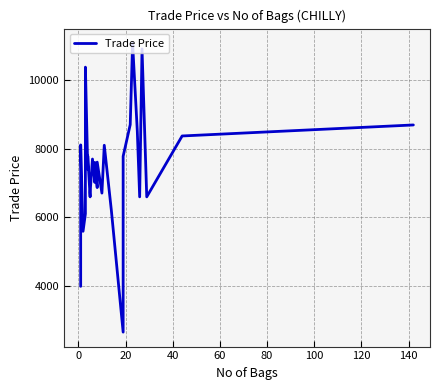

Count the number of data series in this chart.

1